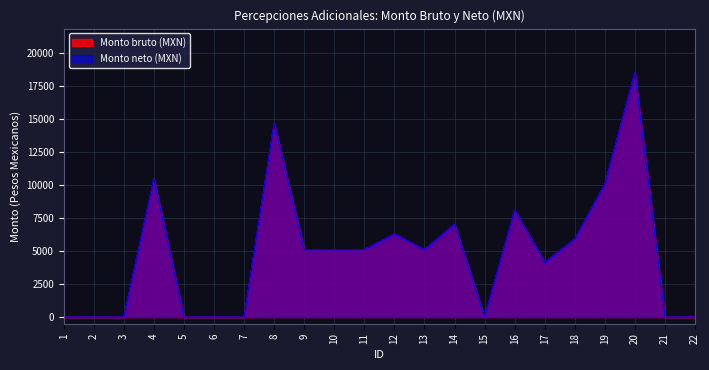

What are all the series names shown in the legend?

Monto bruto (MXN), Monto neto (MXN)